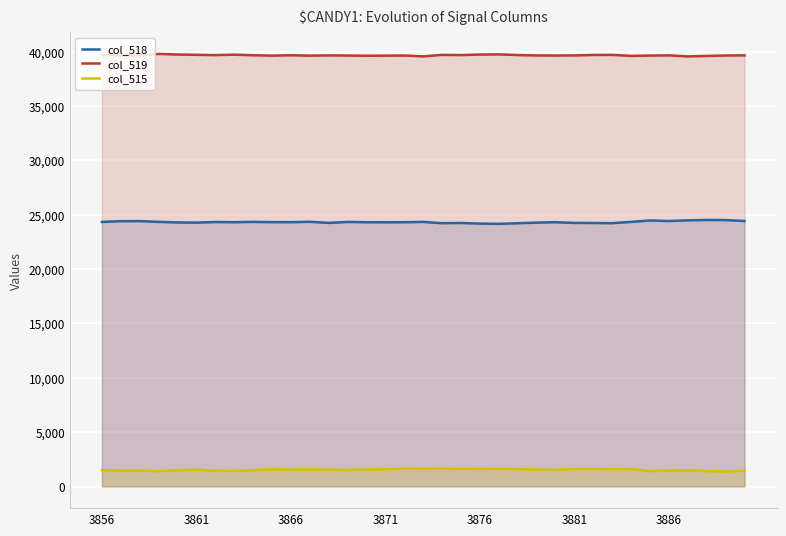

What is the value of the col_515 point at the 5th from the left?

1510